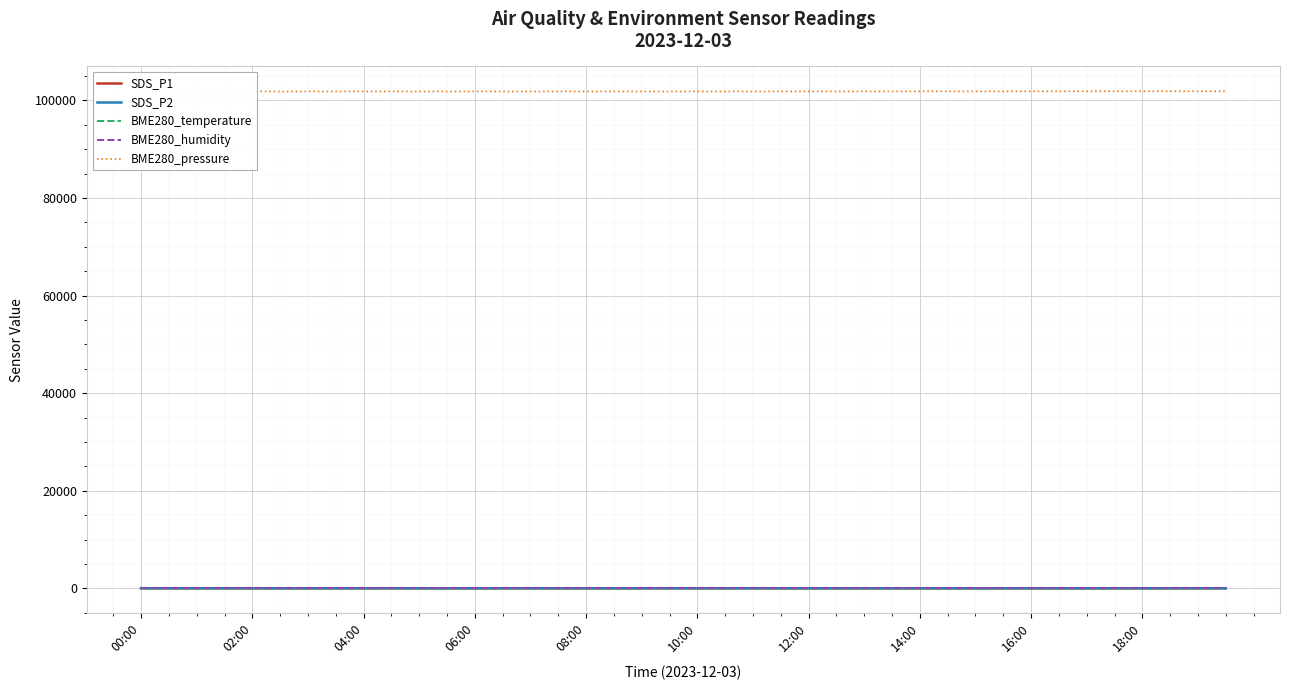

True or false: BME280_pressure and SDS_P1 intersect in this chart.

False